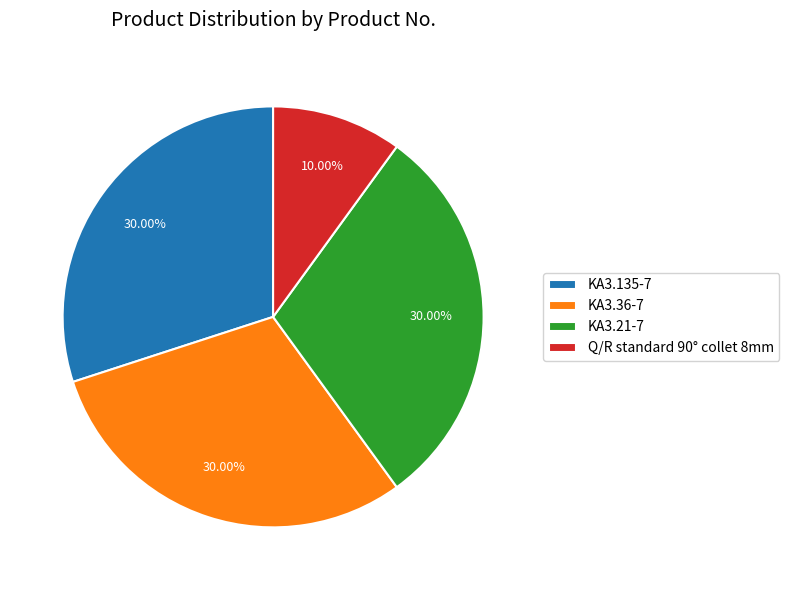

What is the ratio of the value at KA3.21-7 to the value at KA3.135-7?

1.0